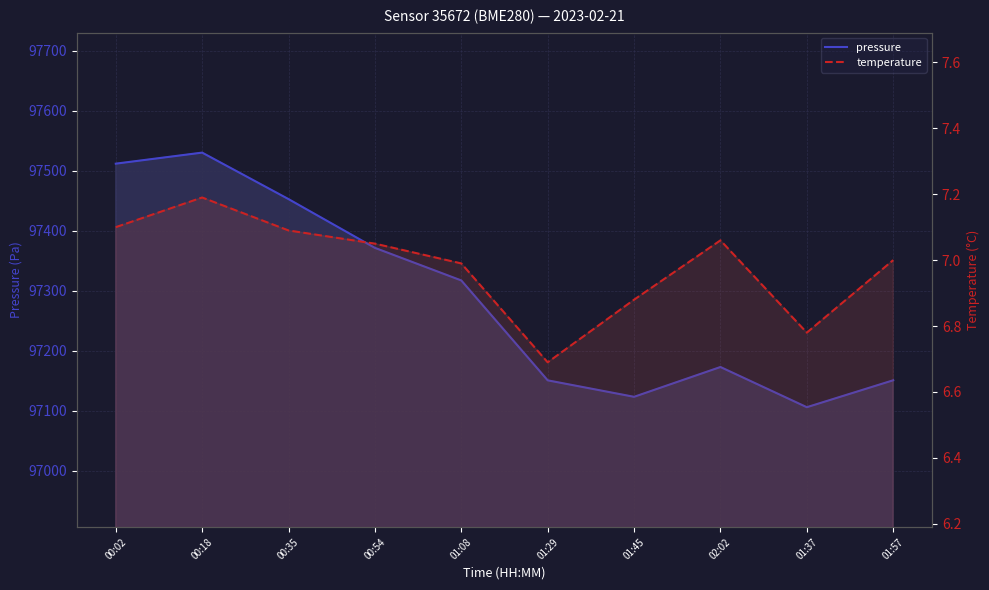

What is the value of the temperature point at the 9th from the left?

6.8